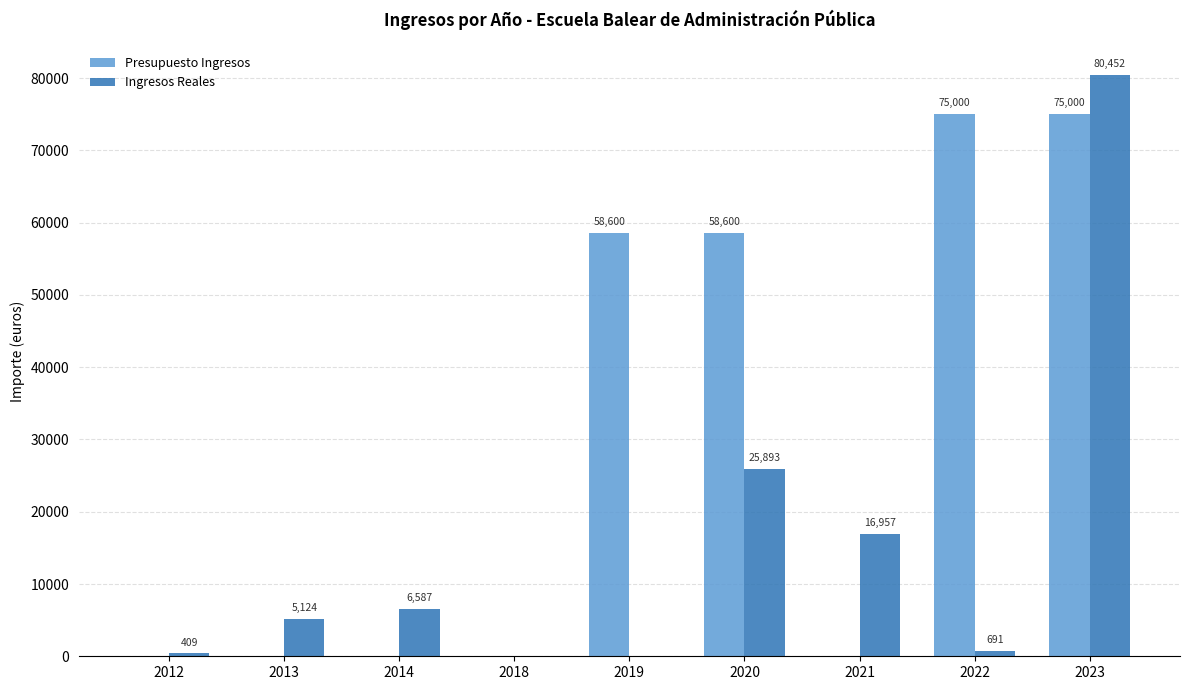

What is the sum of the Ingresos Reales values at 2013 and 2021?

22081.0